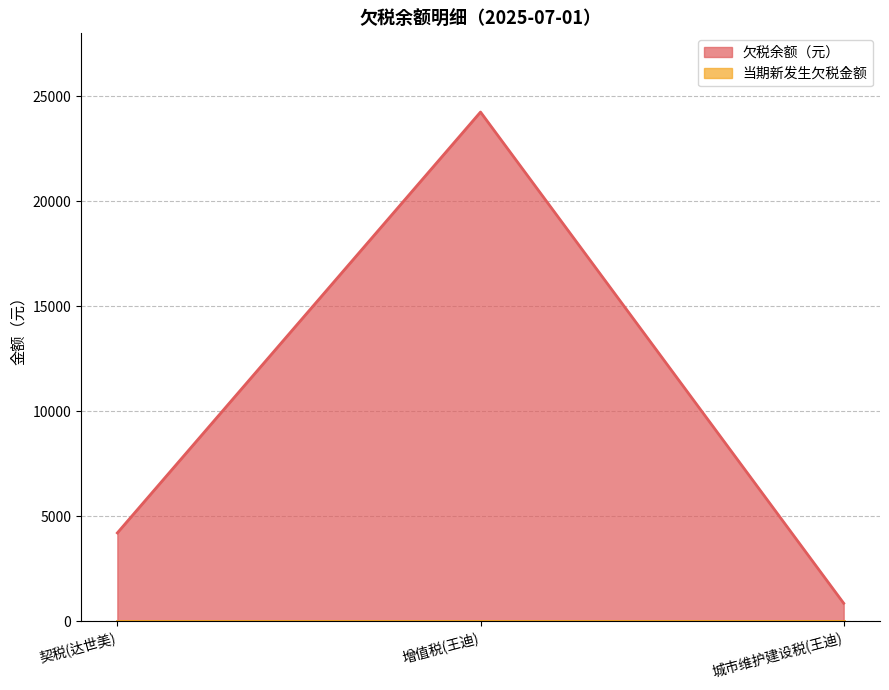

How many lines are shown in the chart?

2